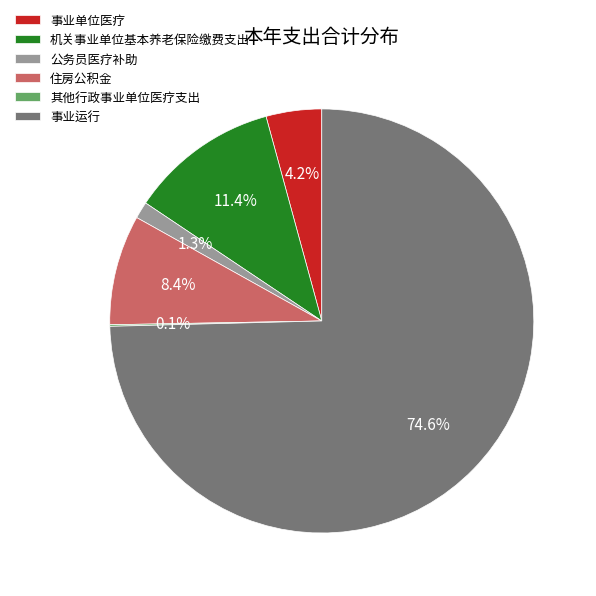

Between 事业单位医疗 and 机关事业单位基本养老保险缴费支出, which is larger?

机关事业单位基本养老保险缴费支出